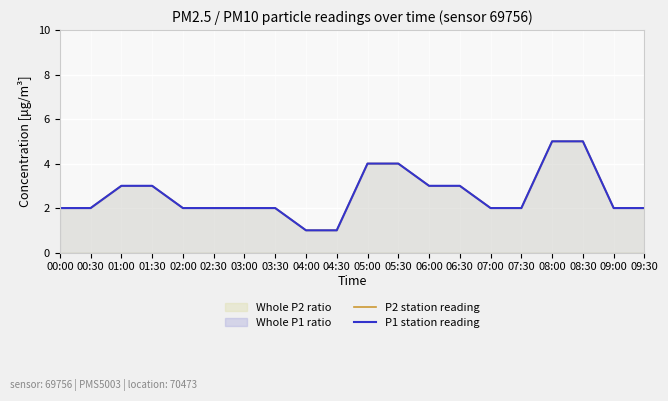

Is the value of P2 station reading at 04:00 greater than the value of P1 station reading at 09:00?

No